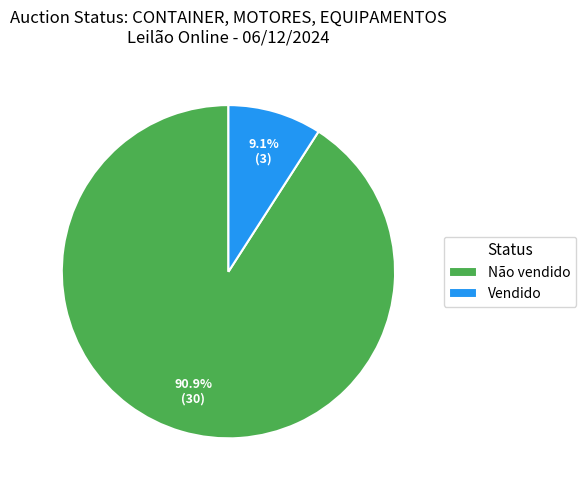

How many segments does this pie chart have?

2